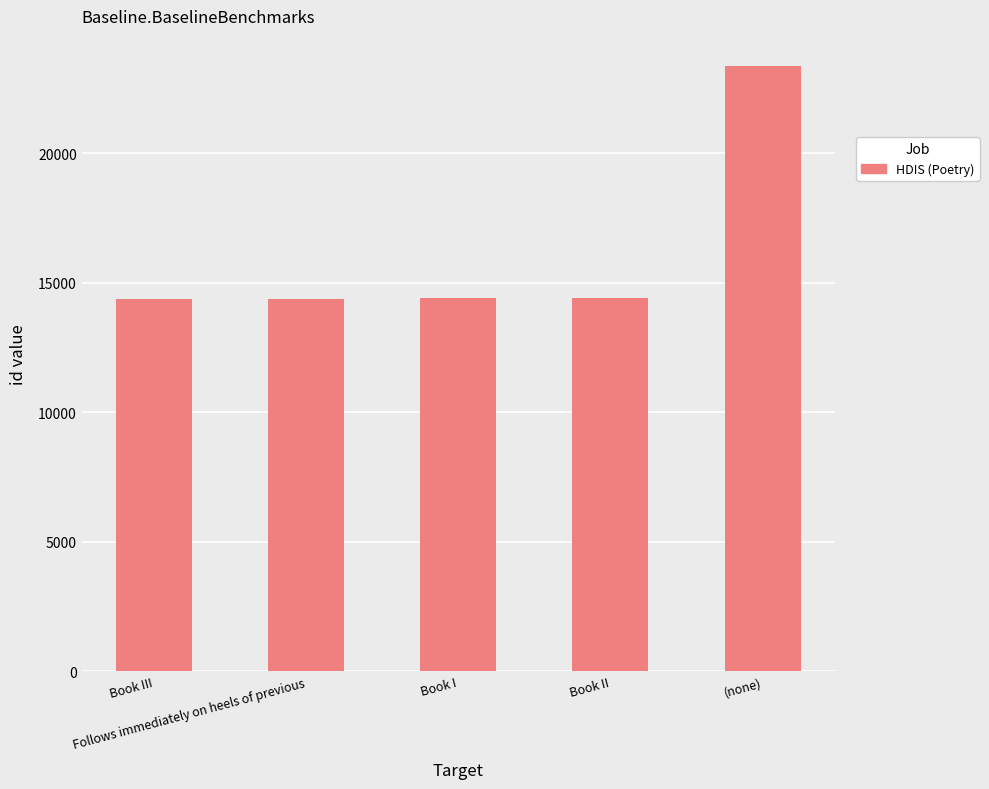

Are the bars grouped side by side (vs. stacked)?

No